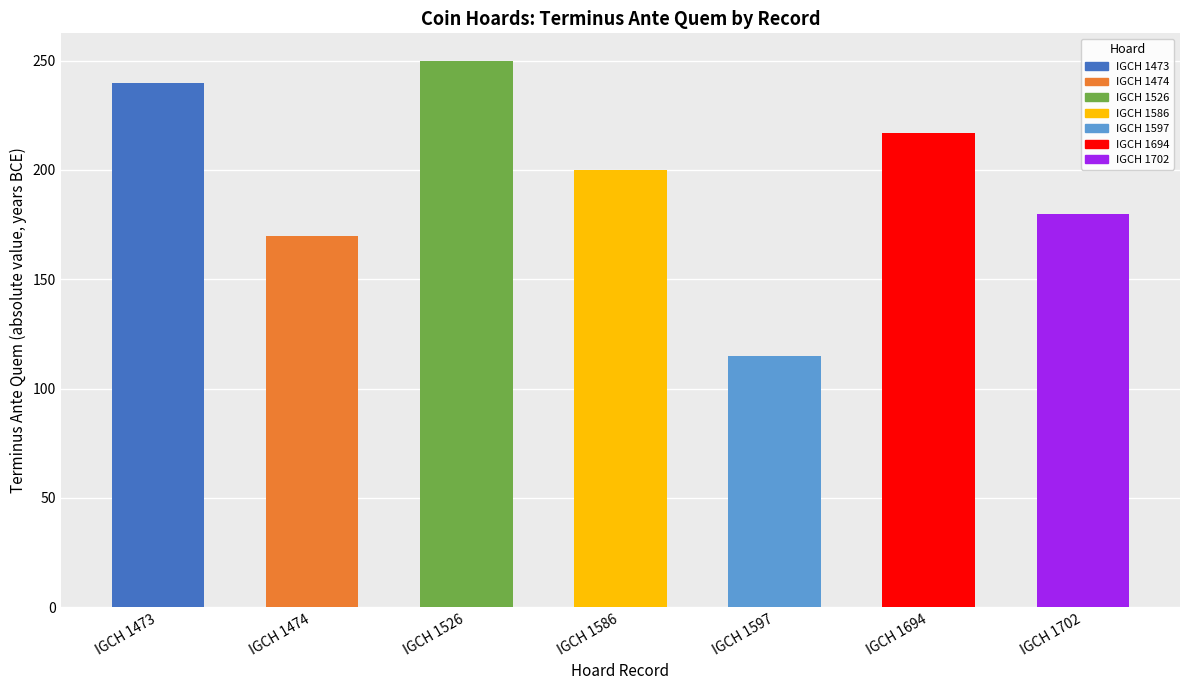

How many bars are there in total?

7